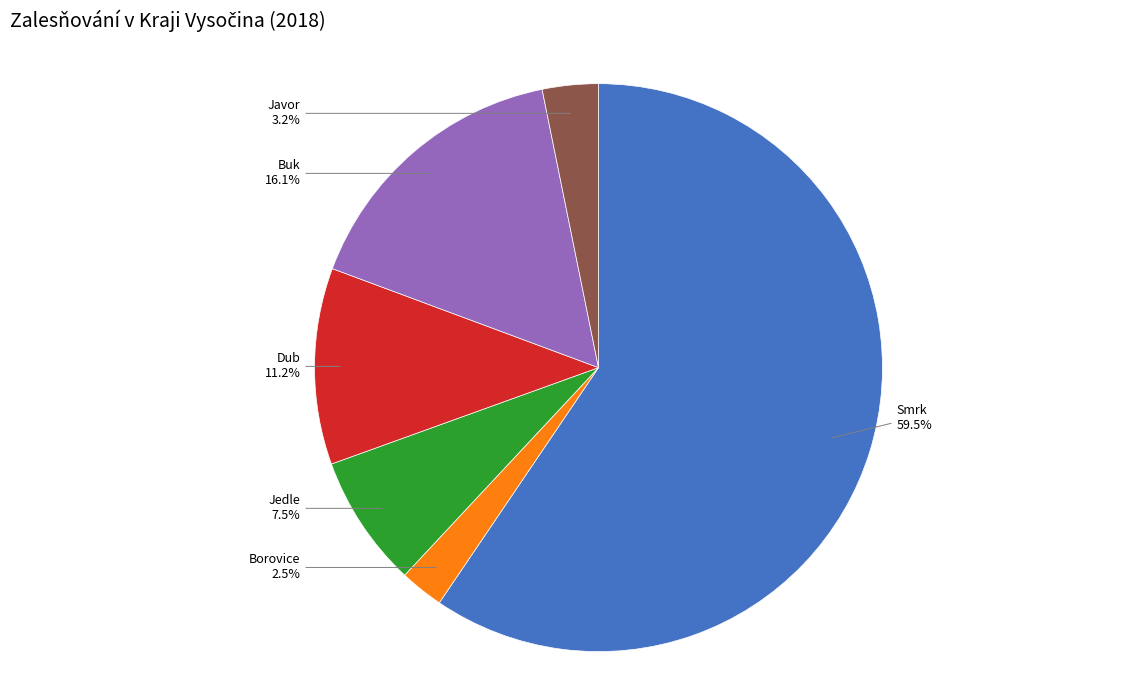

Is there any slice that represents more than half of the pie?

Yes